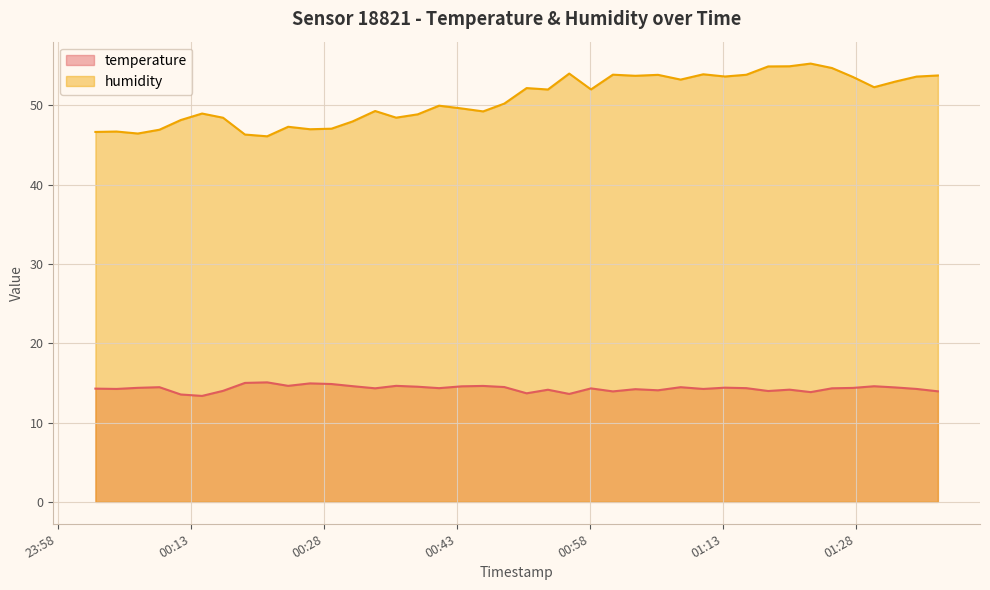

True or false: temperature and humidity intersect in this chart.

False